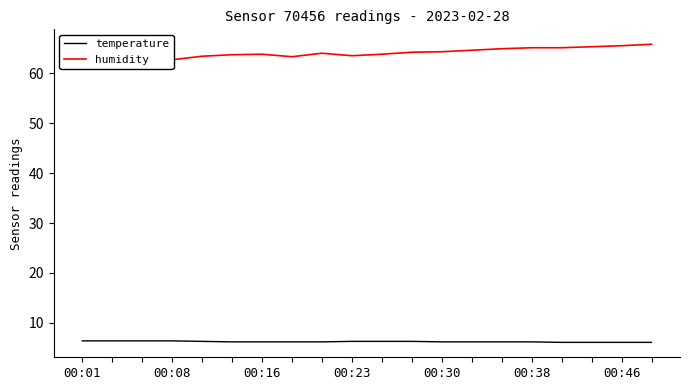

Is it true that temperature equals 1.6 at 00:30?

False